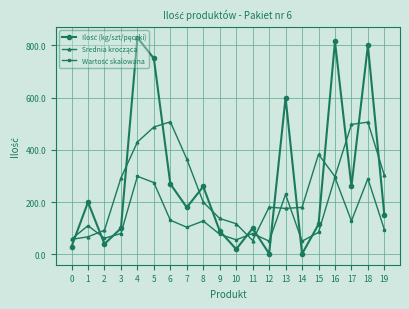

How many data points does each series have?

20